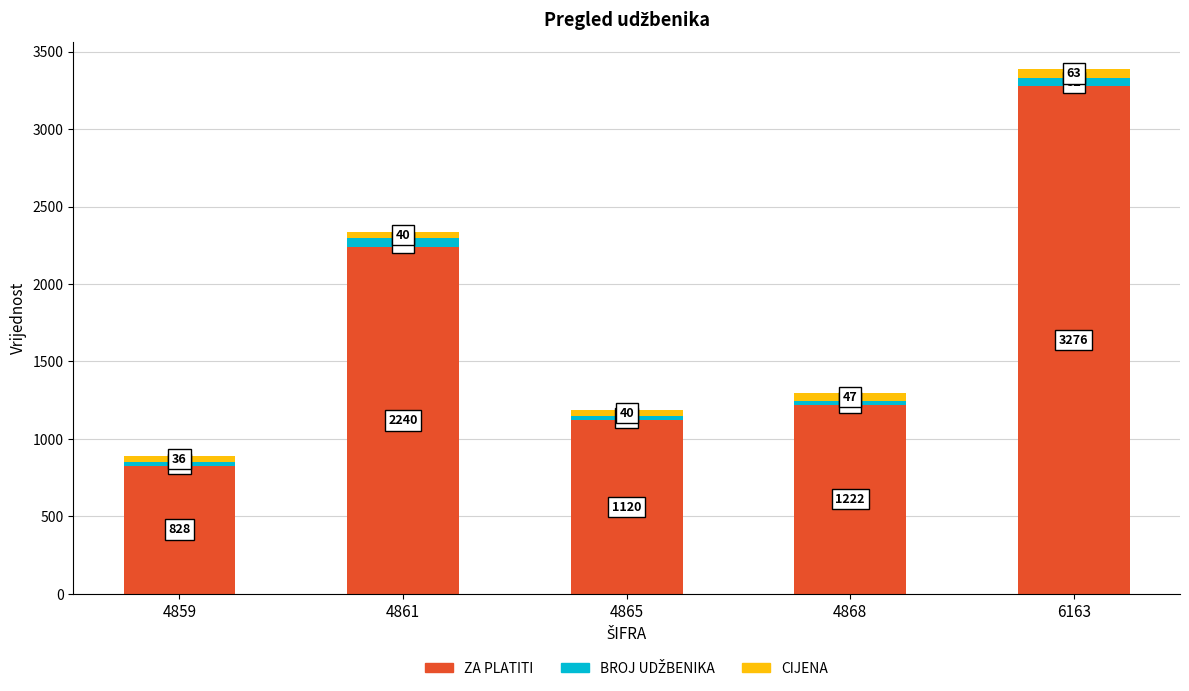

Where does the ZA PLATITI series first go above 1222?

4861